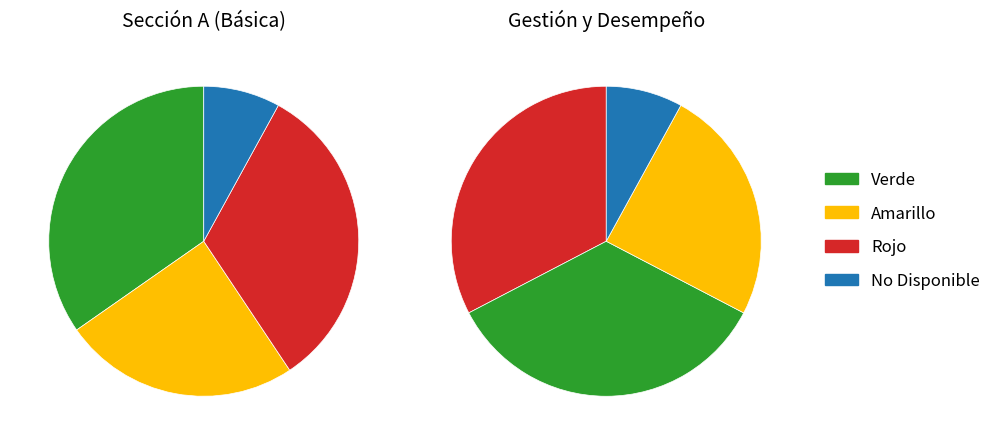

Between Verde and Rojo, which is larger?

Verde